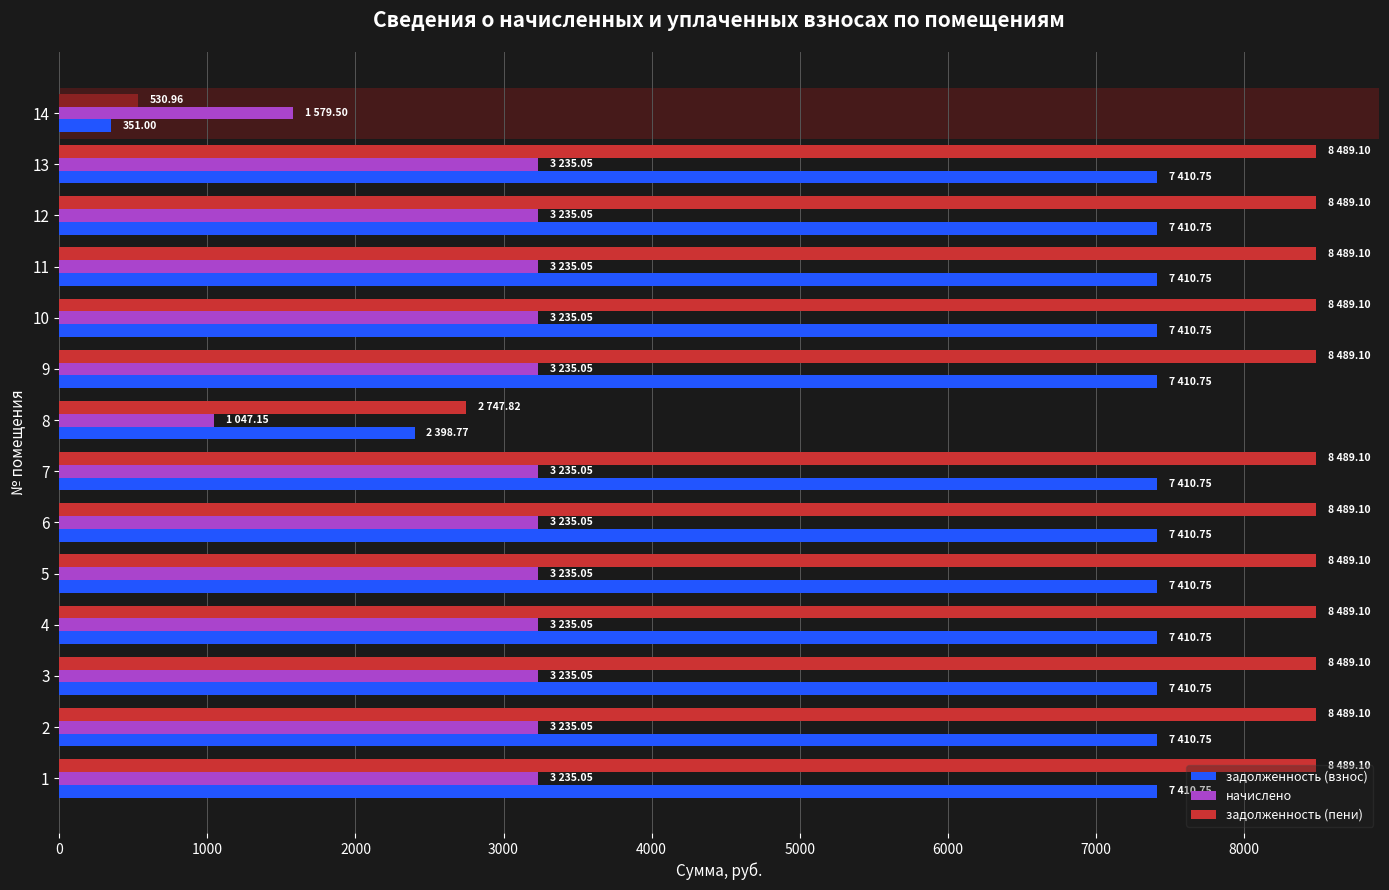

How many distinct data groups are displayed?

3